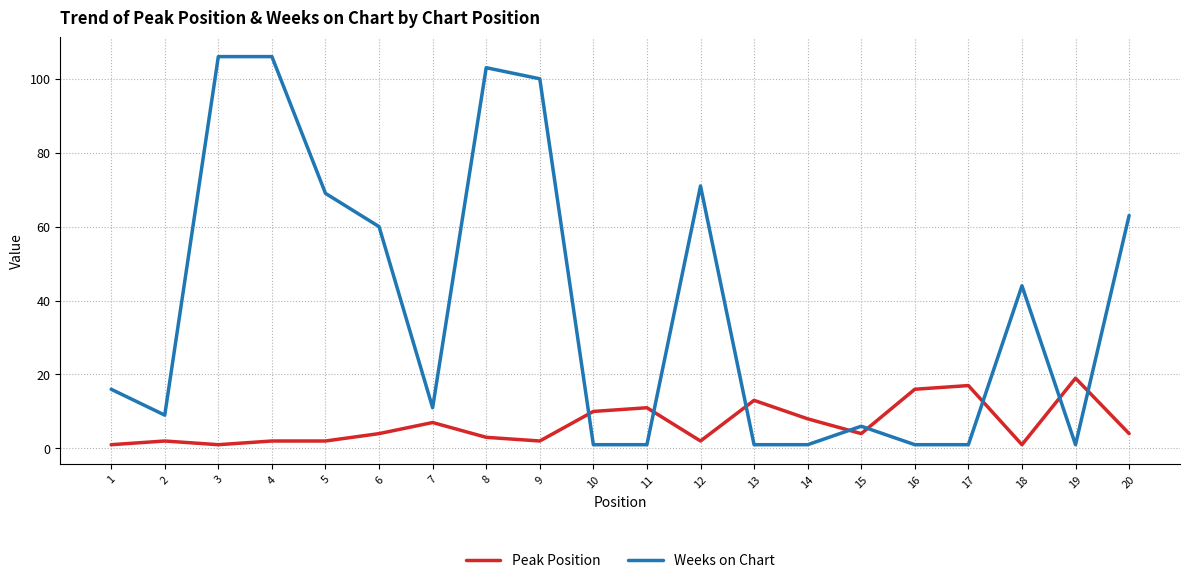

Which series ends up on top after the final intersection of Peak Position and Weeks on Chart?

Weeks on Chart